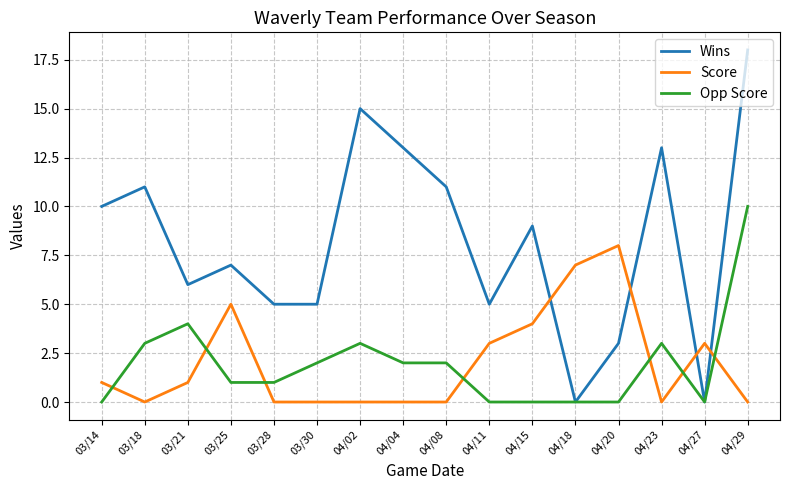

Which series has the largest range (max minus min)?

Wins